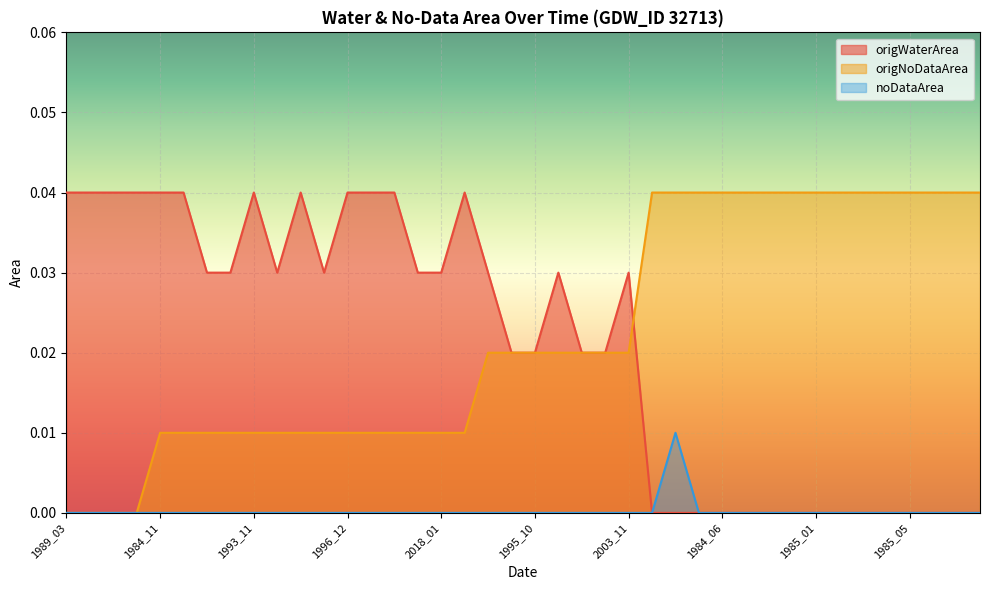

Is it true that origWaterArea equals 0.0 at 1985_05?

True